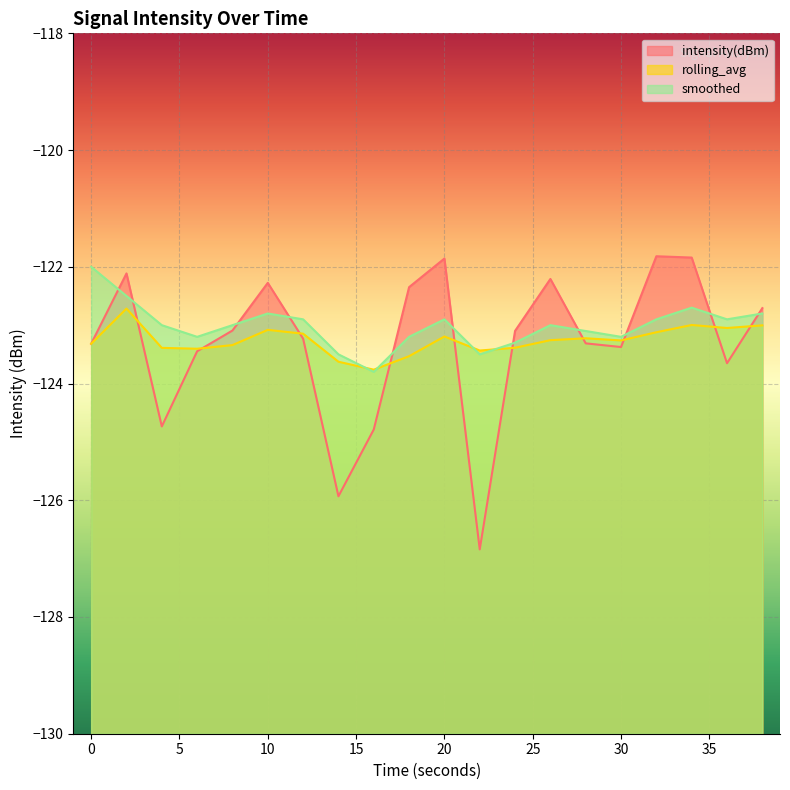

Between 30 and 38, which is larger?

38